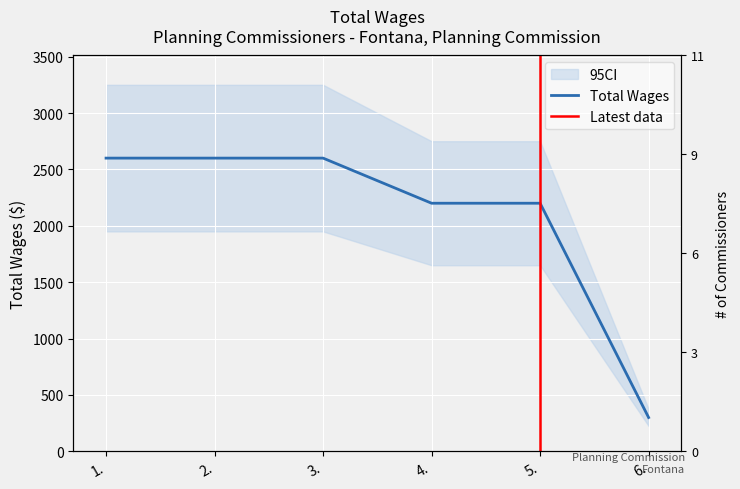

Reading right to left, extract all data points from this chart.

6.=300	5.=2200	4.=2200	3.=2600	2.=2600	1.=2600